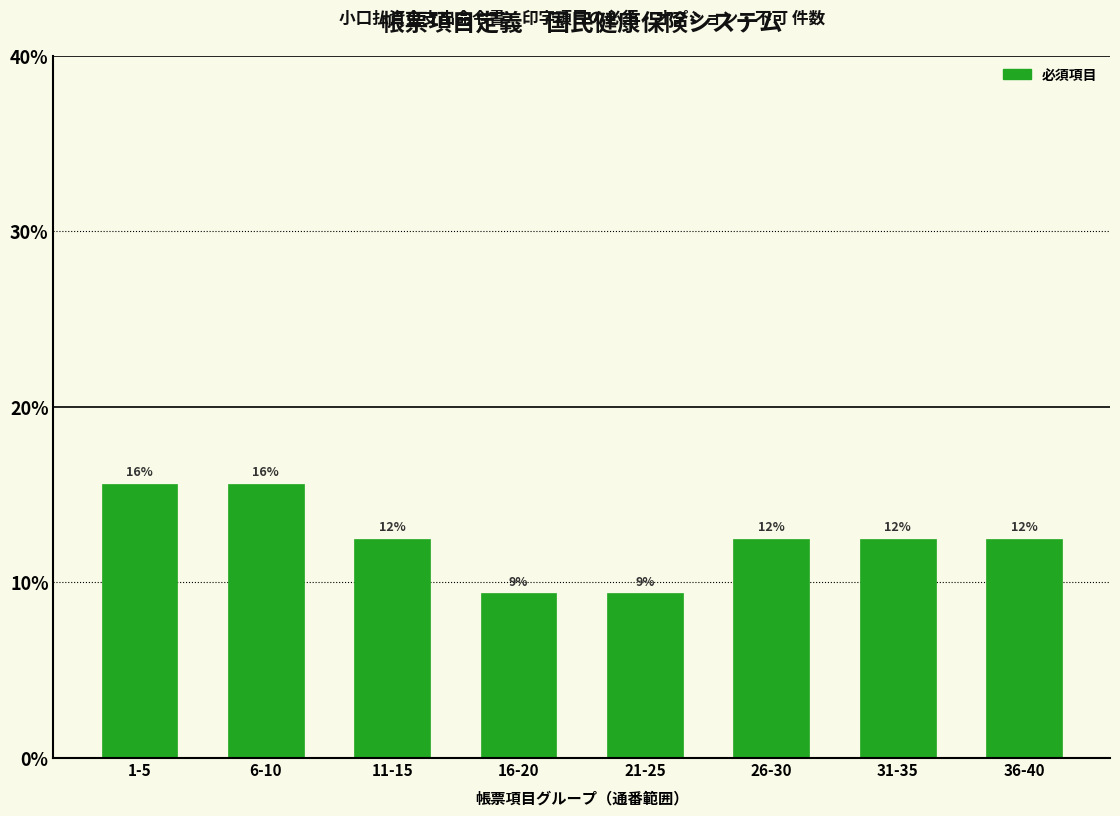

How many bars are there in total?

8